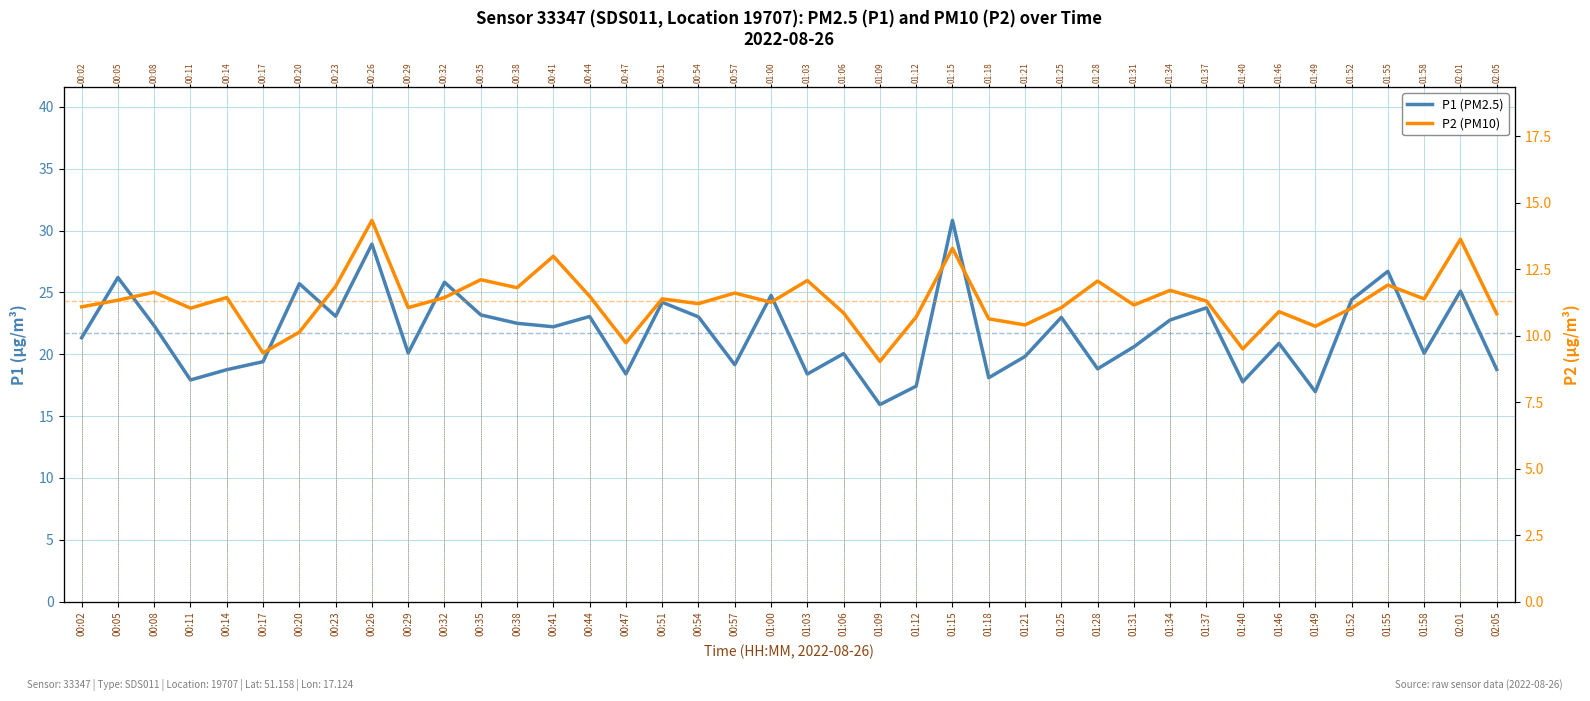

List the labels in order of P2 (PM10) value, smallest first.

01:09, 00:17, 01:40, 00:47, 00:20, 01:49, 01:21, 01:18, 01:12, 02:05, 01:06, 01:46, 00:11, 01:52, 00:29, 01:25, 00:02, 01:31, 00:54, 01:00, 01:37, 00:05, 00:51, 01:58, 00:14, 00:32, 00:44, 00:57, 00:08, 01:34, 00:38, 00:23, 01:55, 01:28, 01:03, 00:35, 00:41, 01:15, 02:01, 00:26